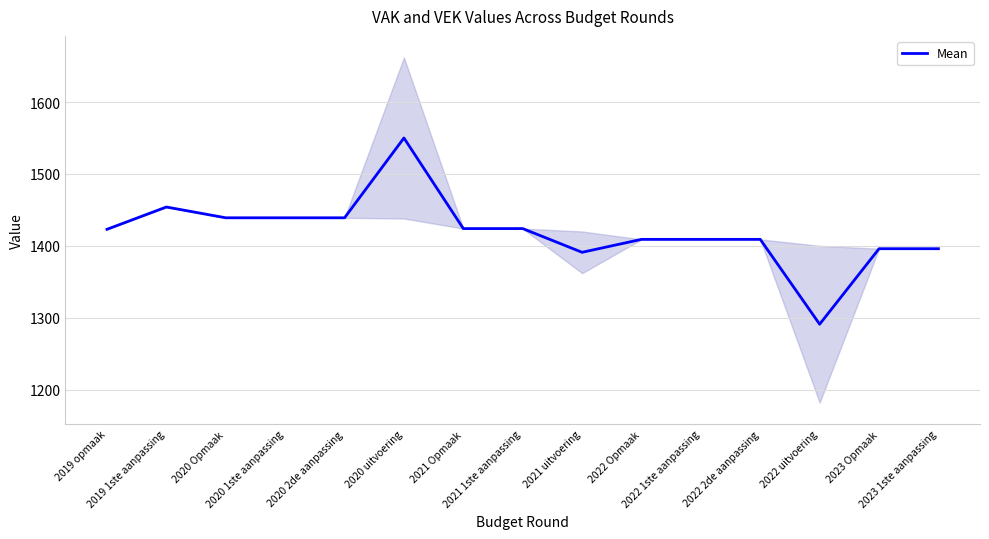

What is the label of the 14th point from the right?

2019 1ste aanpassing